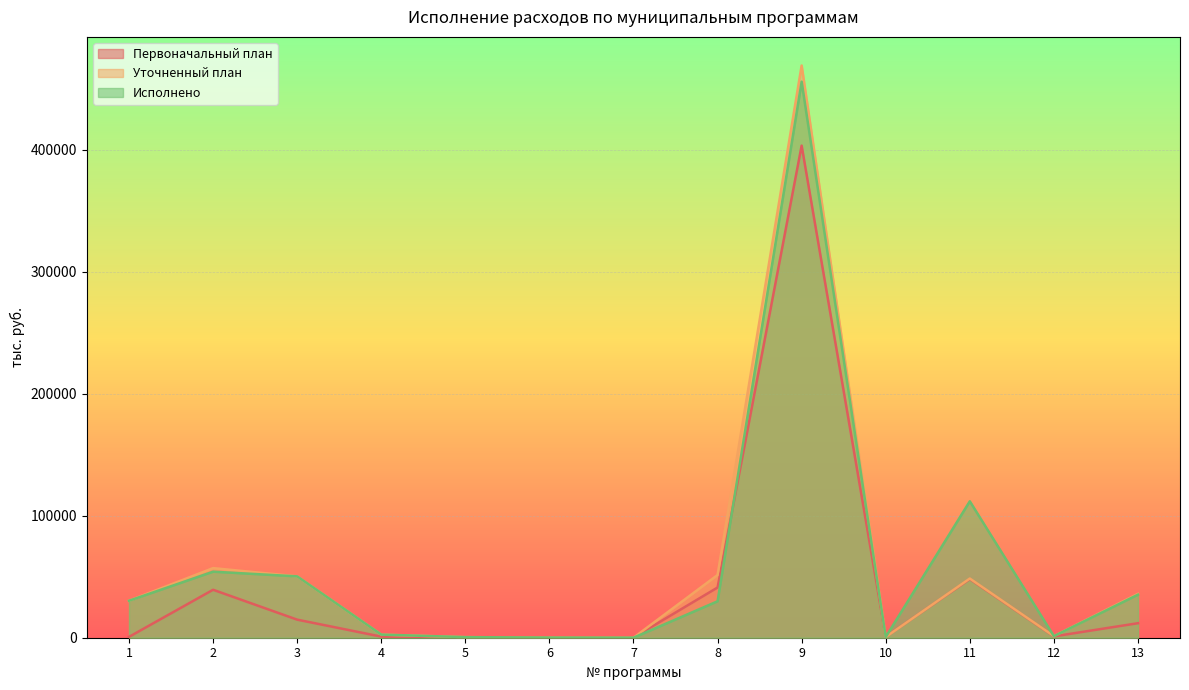

At which category is the sum across all series the highest?

9